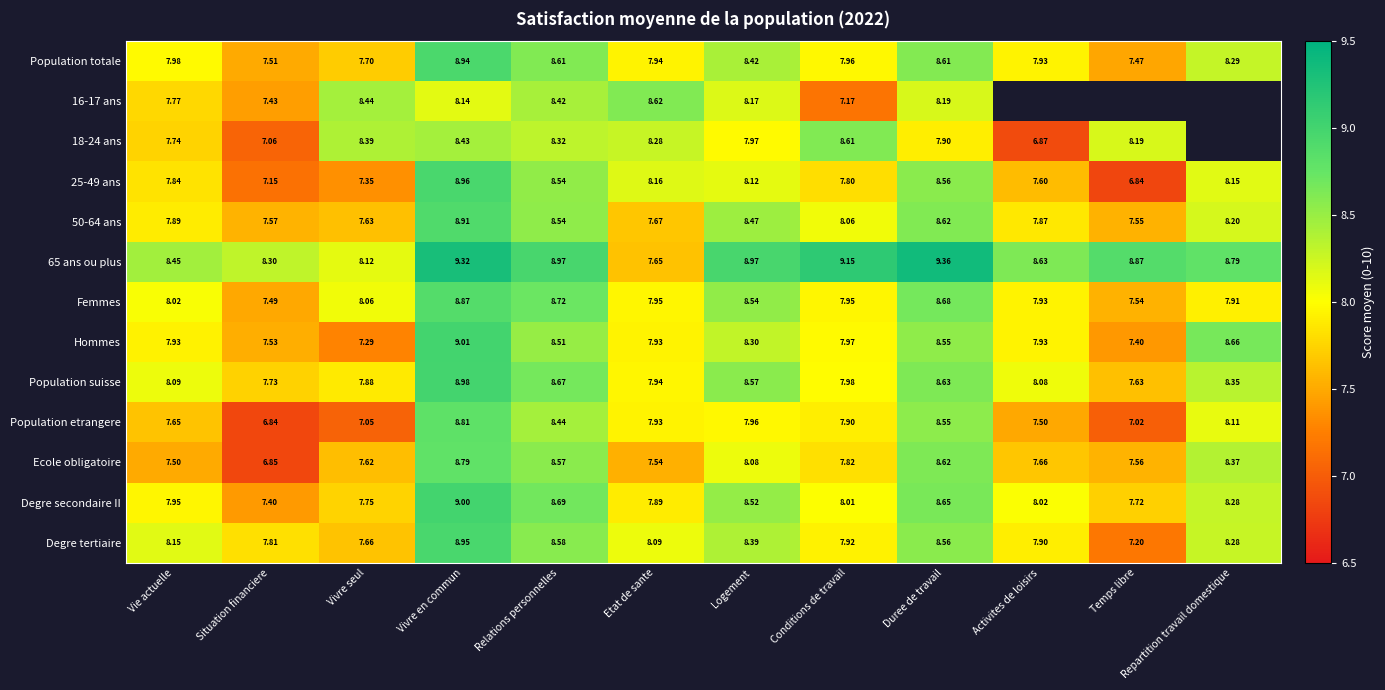

What is the difference between the second highest and second lowest values in the Ecole obligatoire series?

1.1